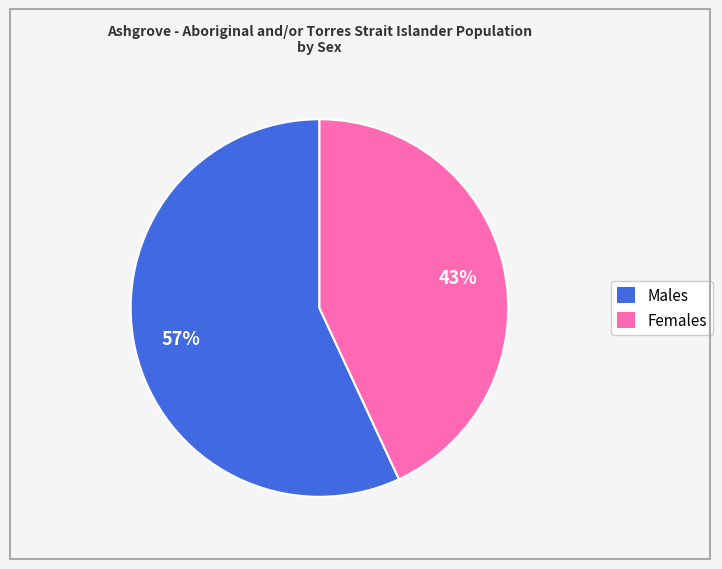

Which slice is the largest?

Males